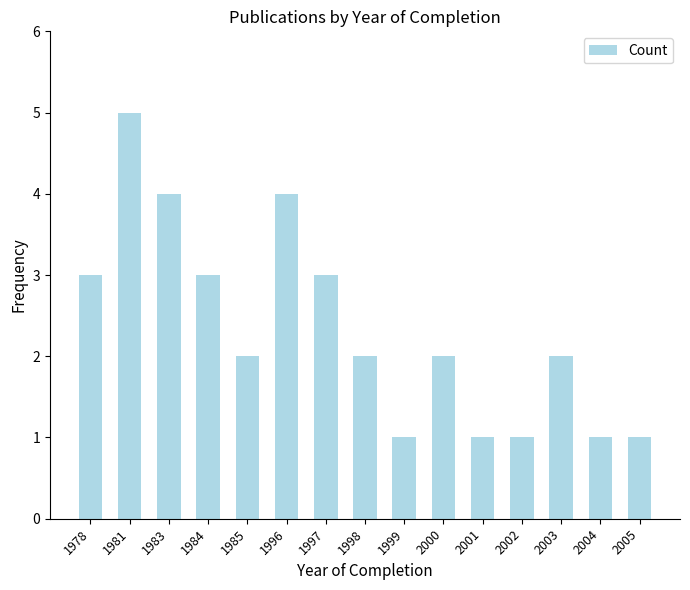

How many data points does each series have?

15